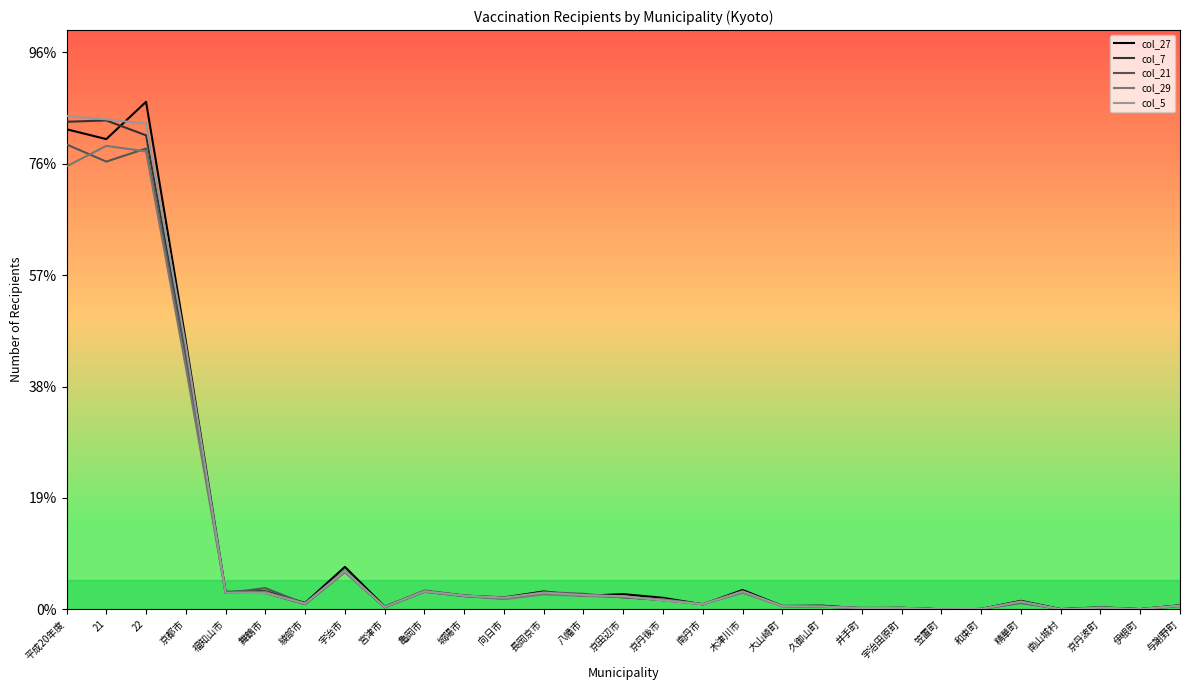

Where is col_5 nearest to the value 11073?

京都市